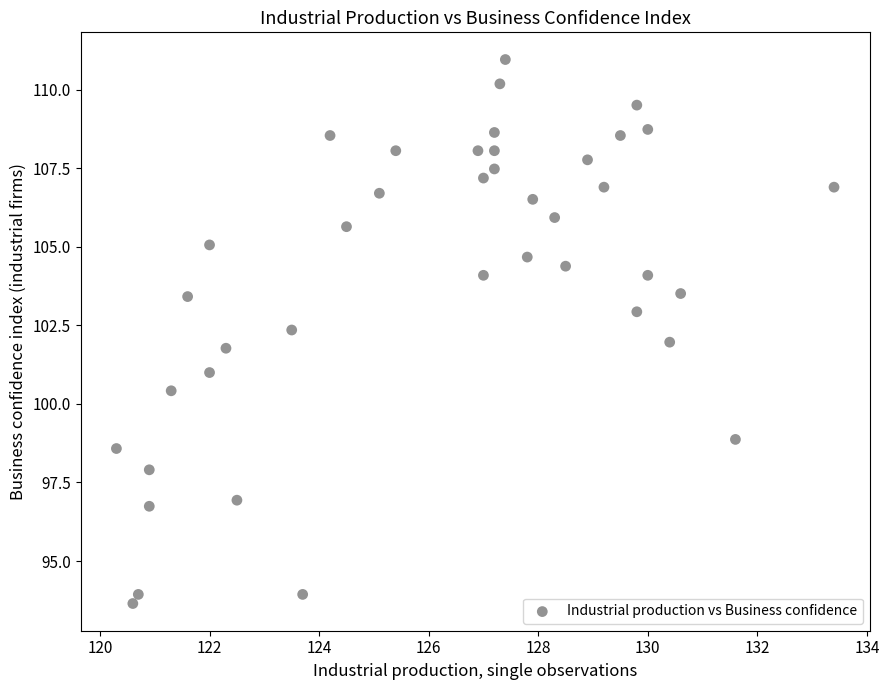

What is the range of Y values (max minus min)?

17.3